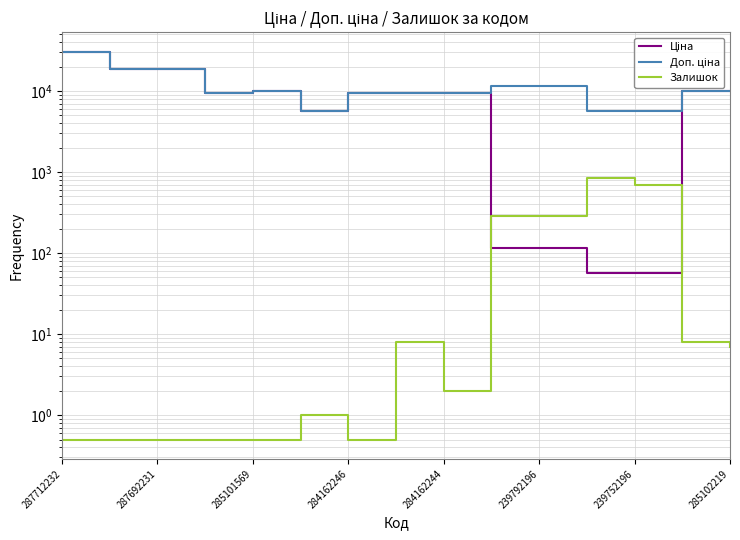

How many lines are shown in the chart?

3